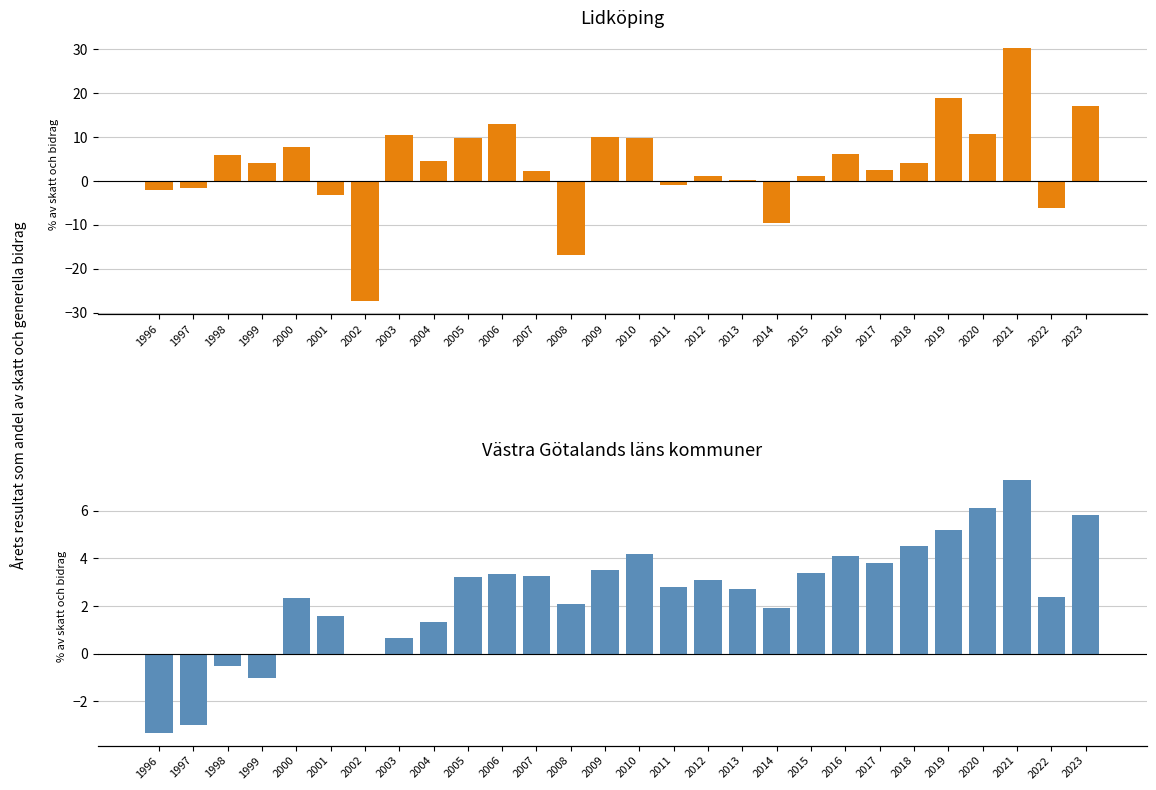

At how many categories does at least one series exceed -15?

28